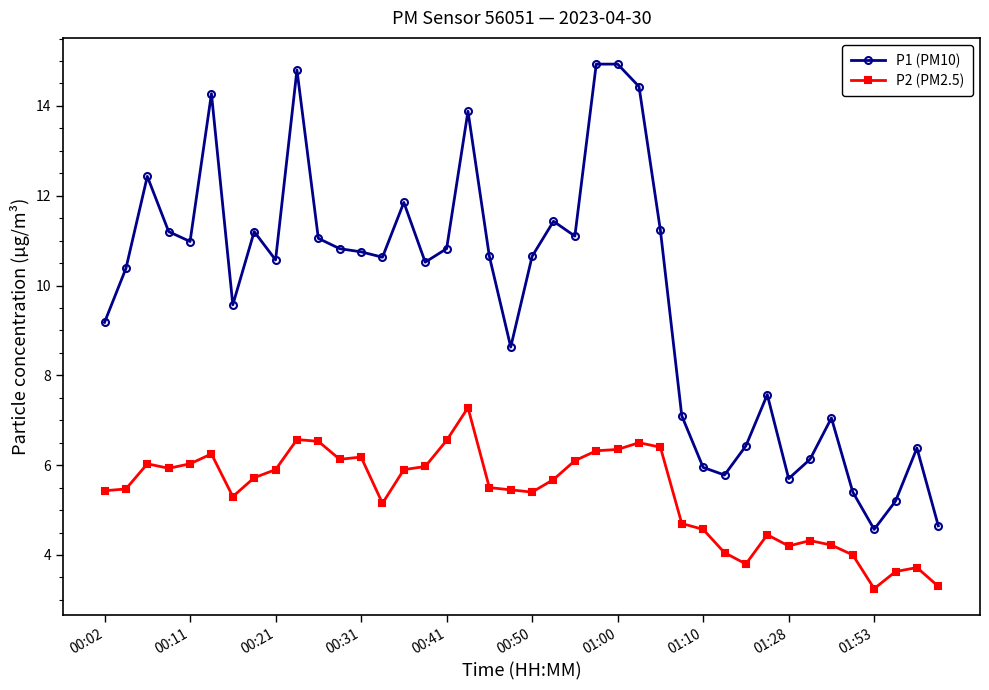

What is the minimum value for P1 (PM10)?

4.6